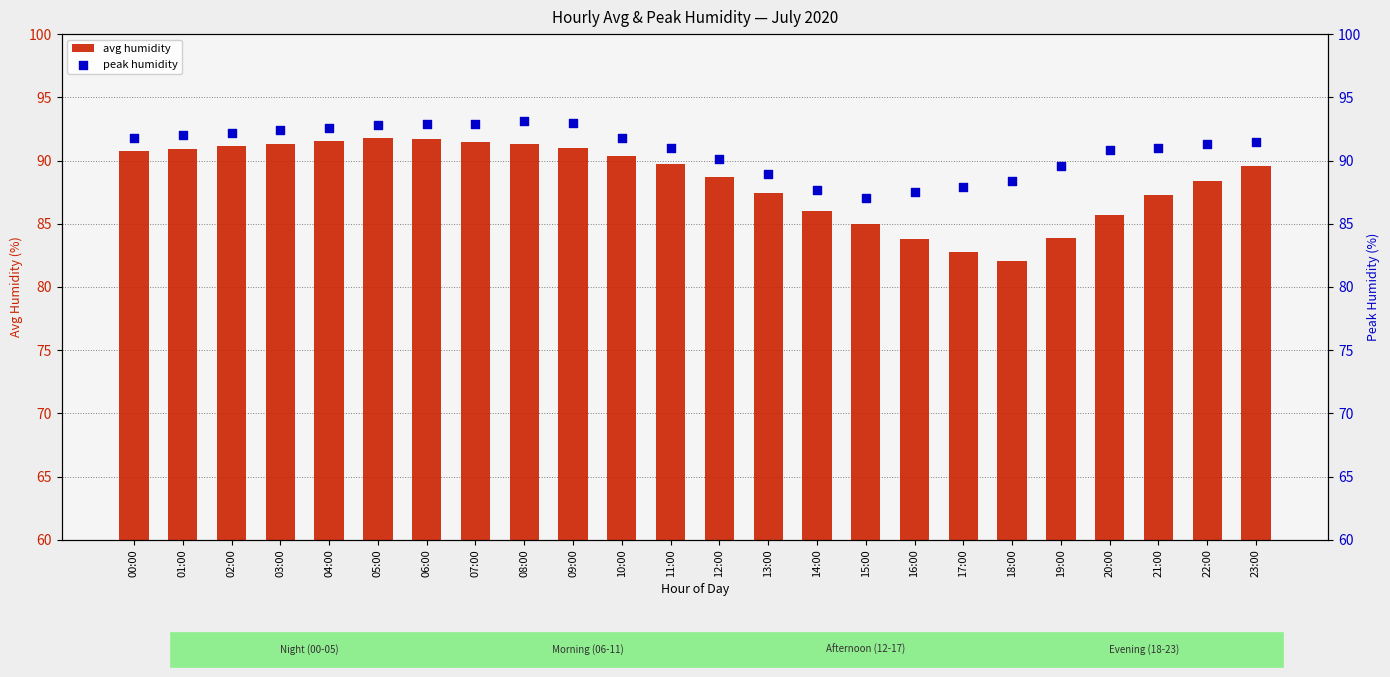

At which category is the sum across all series the highest?

06:00